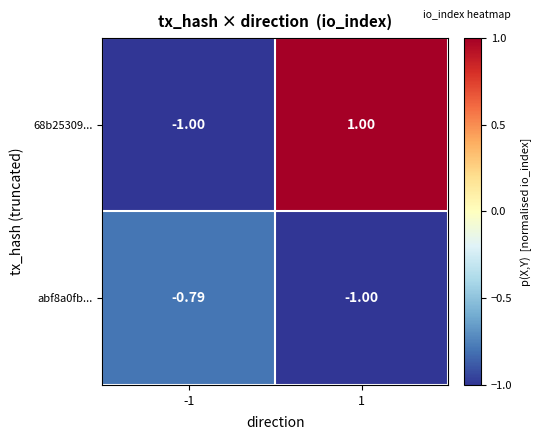

At which category does the chart reach its peak across all series?

1